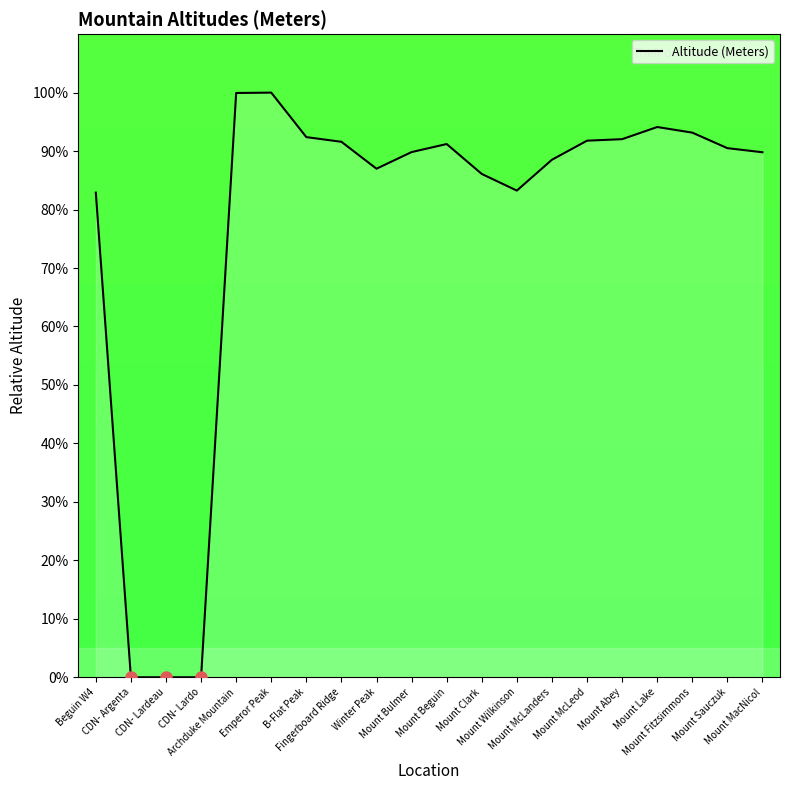

How many categories are shown in the chart?

20